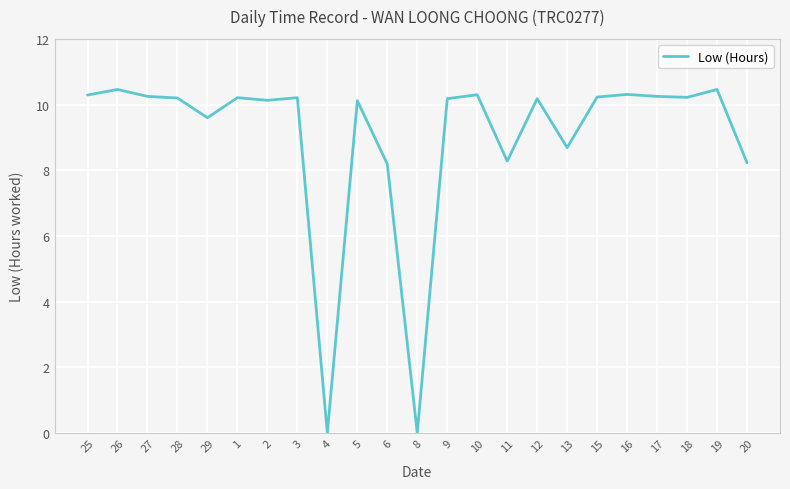

What position from the right is 8?

12